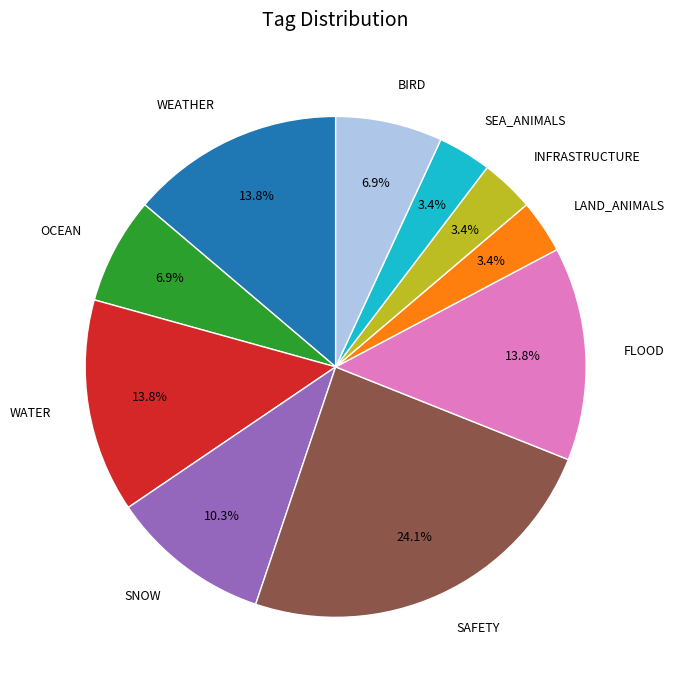

Is there any slice that represents more than half of the pie?

No